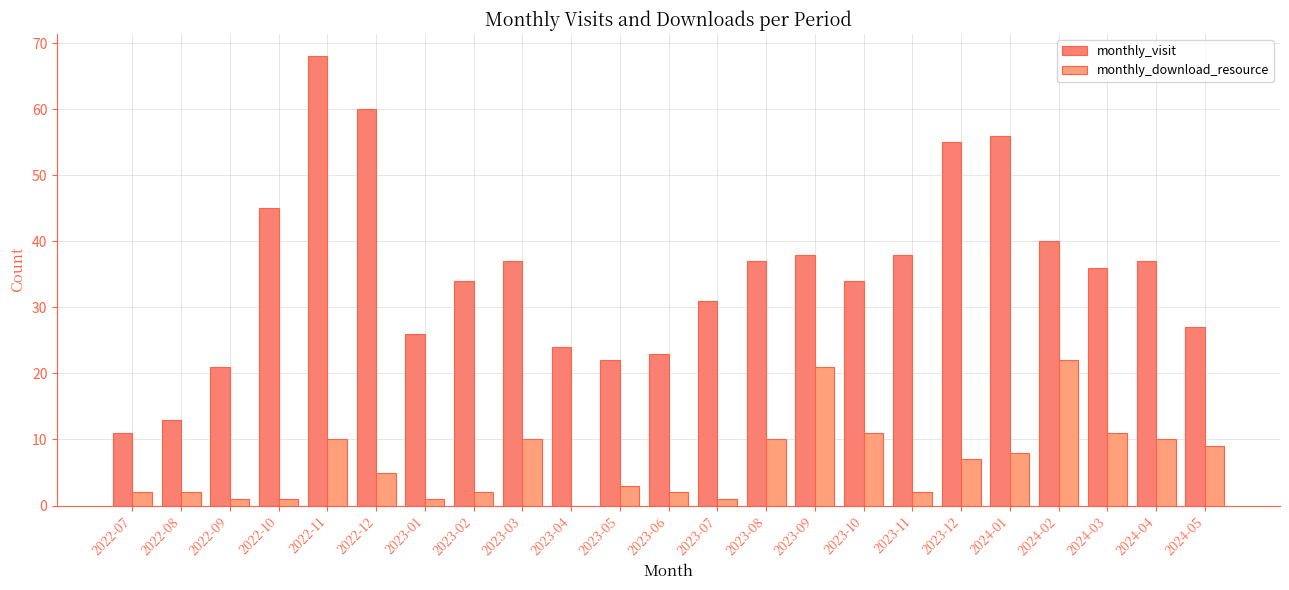

What is the total value across all series at 2022-12?

65